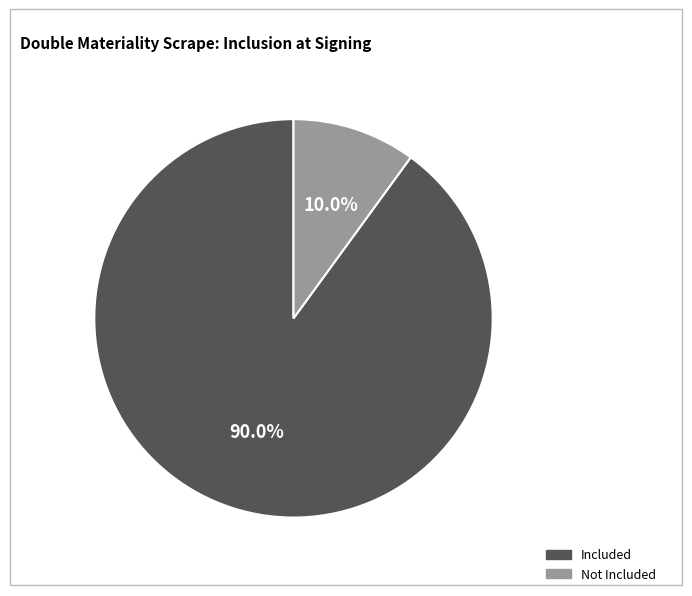

Is there a majority slice in this chart?

Yes